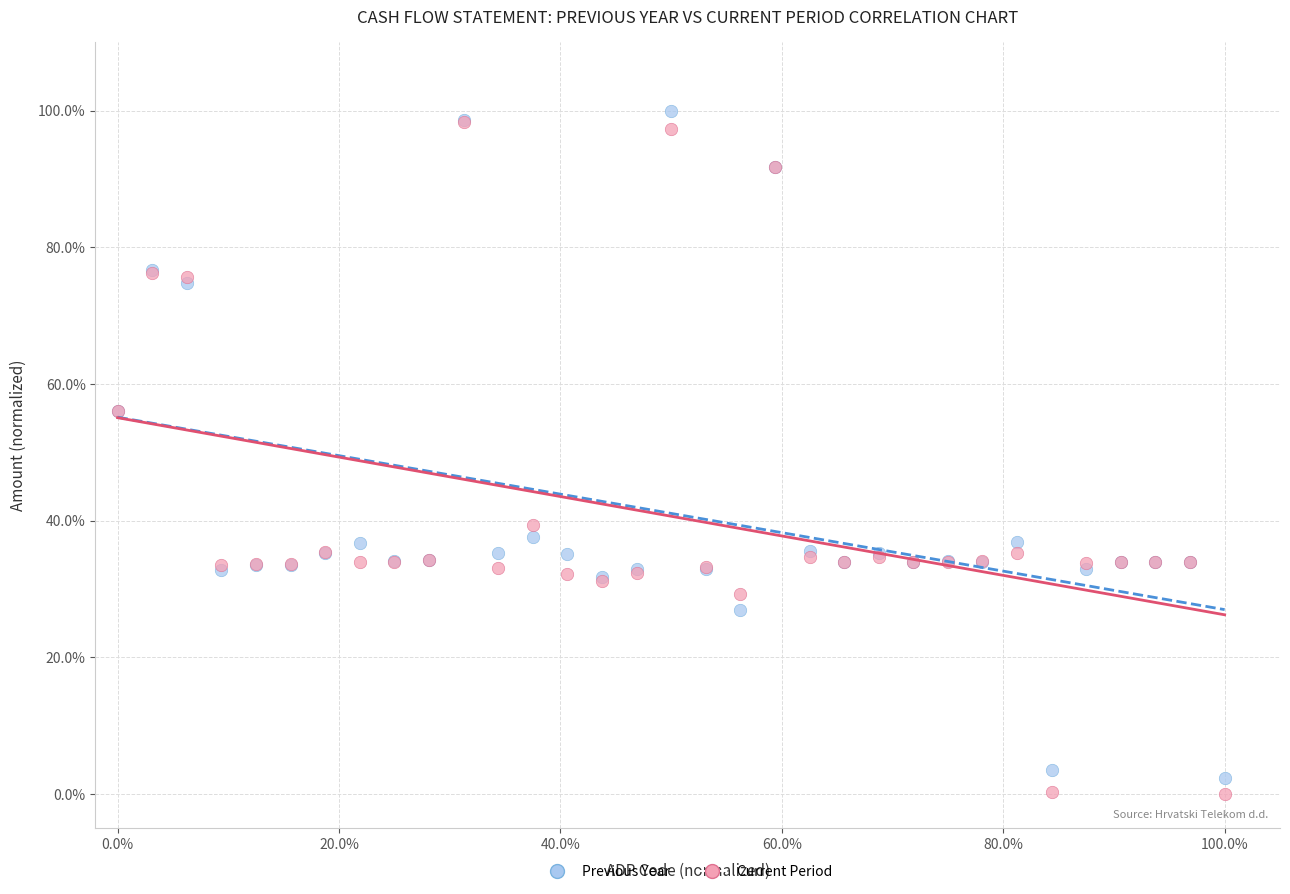

What are all the series names shown in the legend?

Previous Year, Current Period